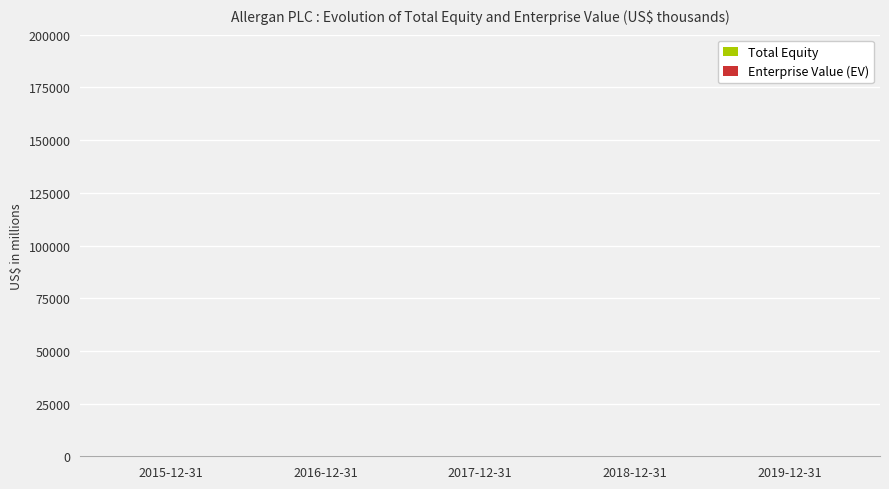

Does the chart contain stacked bars?

No